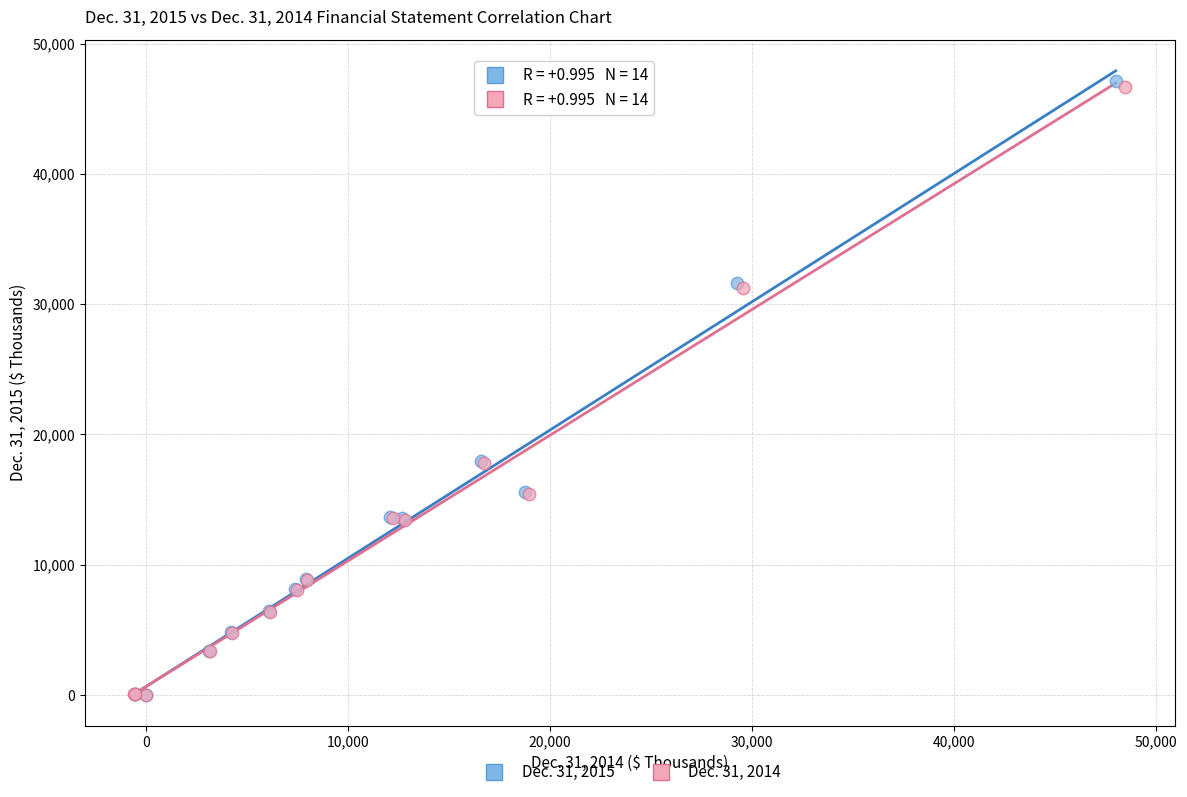

Which series has the widest spread of Y values?

Dec. 31, 2015